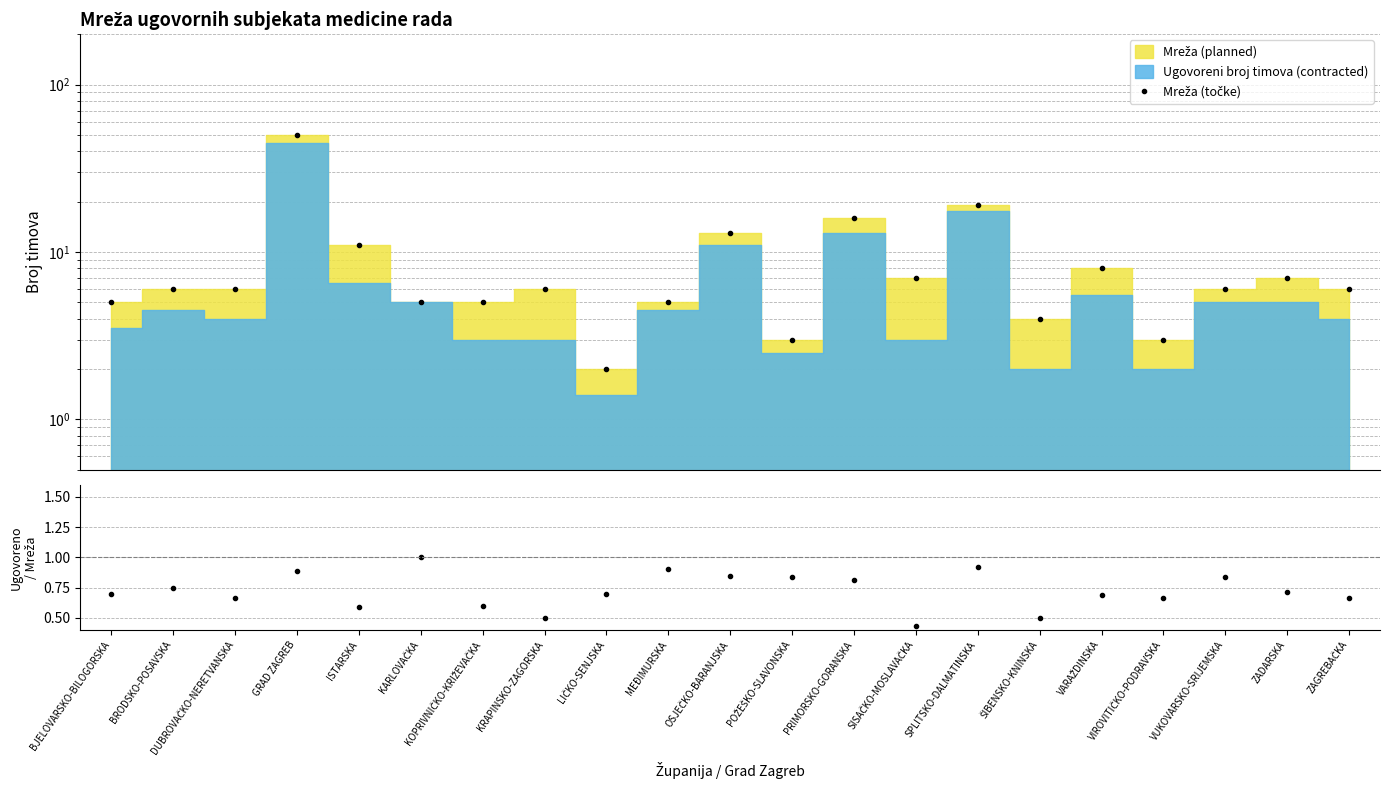

Which has a higher value, SISAČKO-MOSLAVAČKA or GRAD ZAGREB?

GRAD ZAGREB